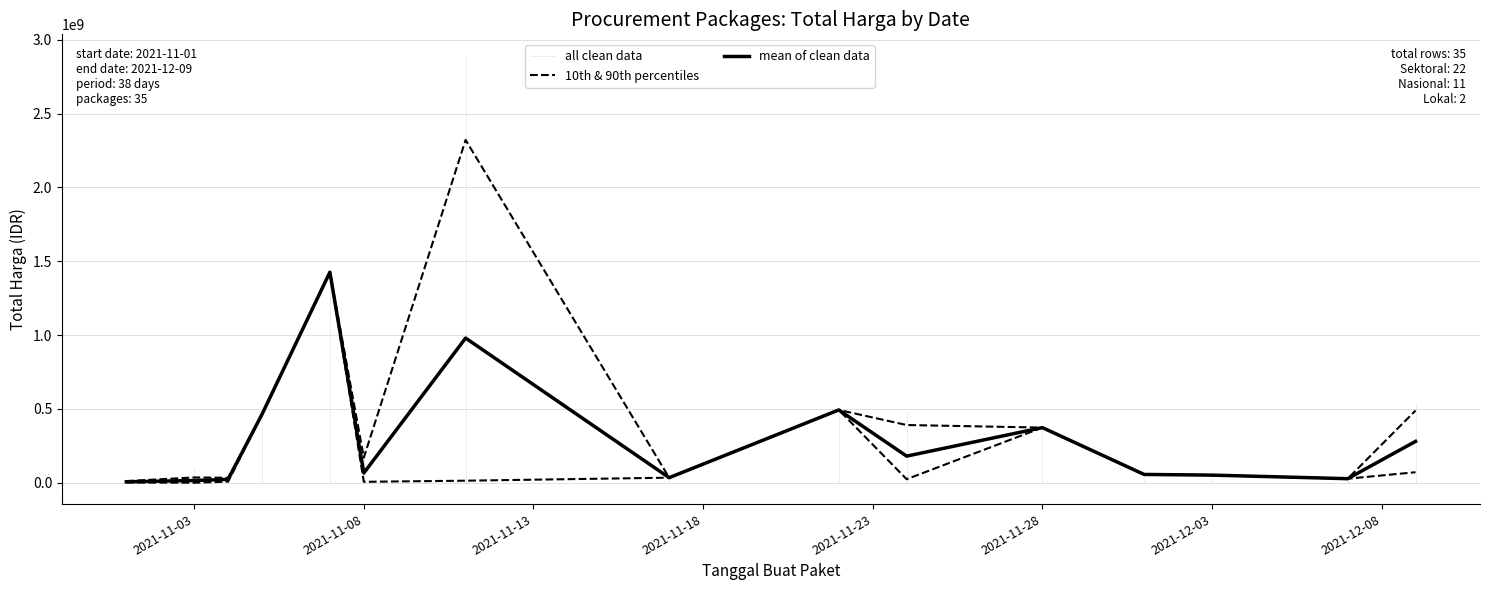

What is the label of the 26th point from the left?

2021-11-24